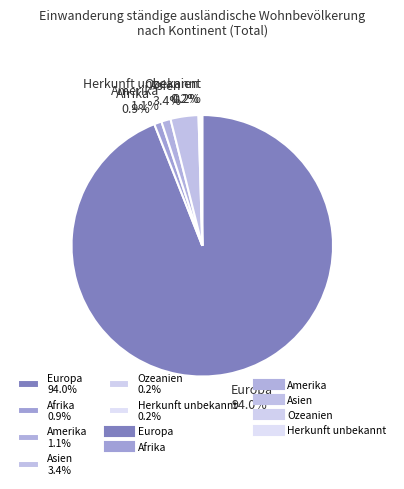

To the nearest percent, what portion does Amerika represent?

1%